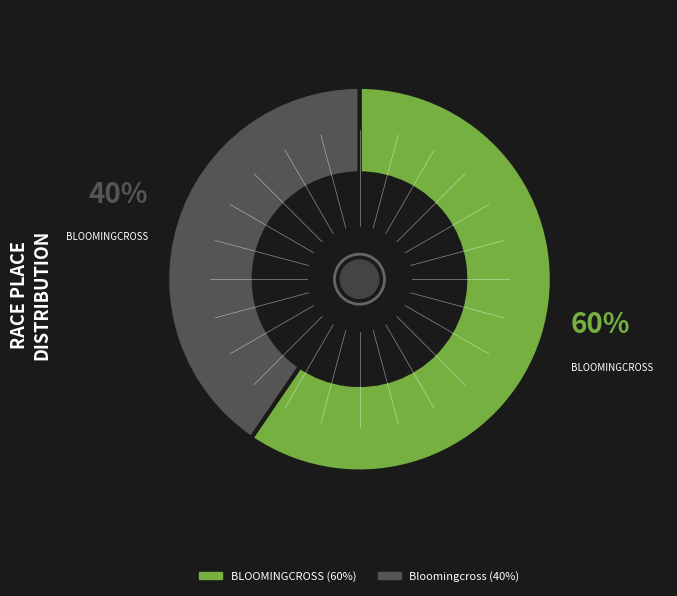

To the nearest percent, what percentage of the pie is BLOOMINGCROSS?

60%